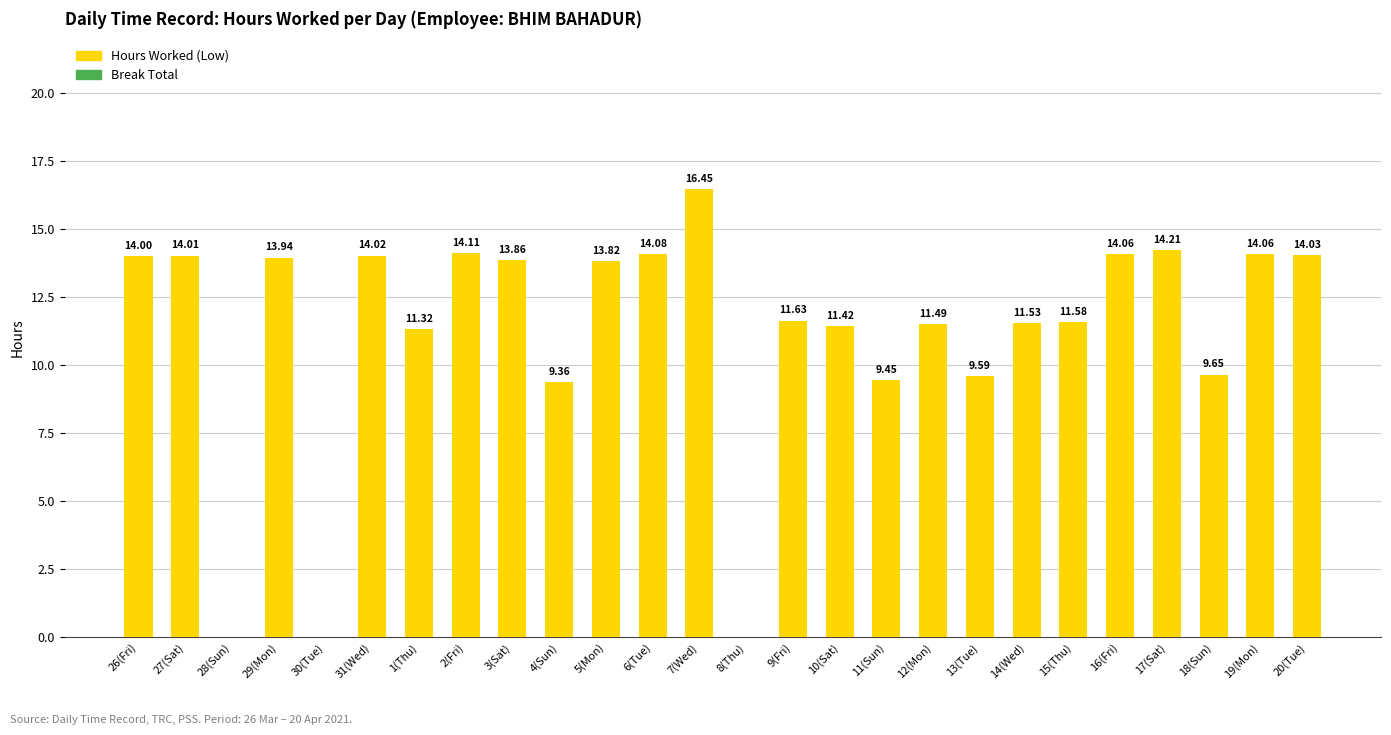

Which has a higher value, 28(Sun) or 18(Sun)?

18(Sun)